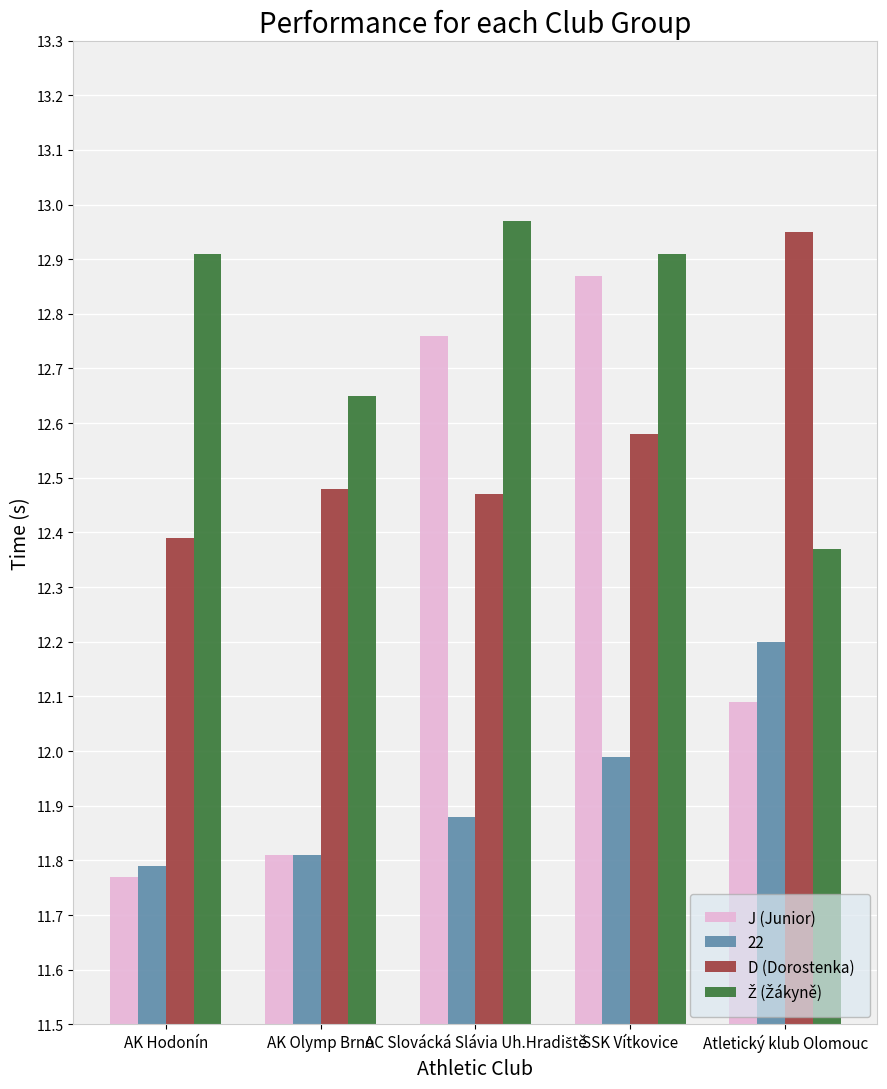

What is the spread (max minus min) of values at AK Hodonín?

1.1